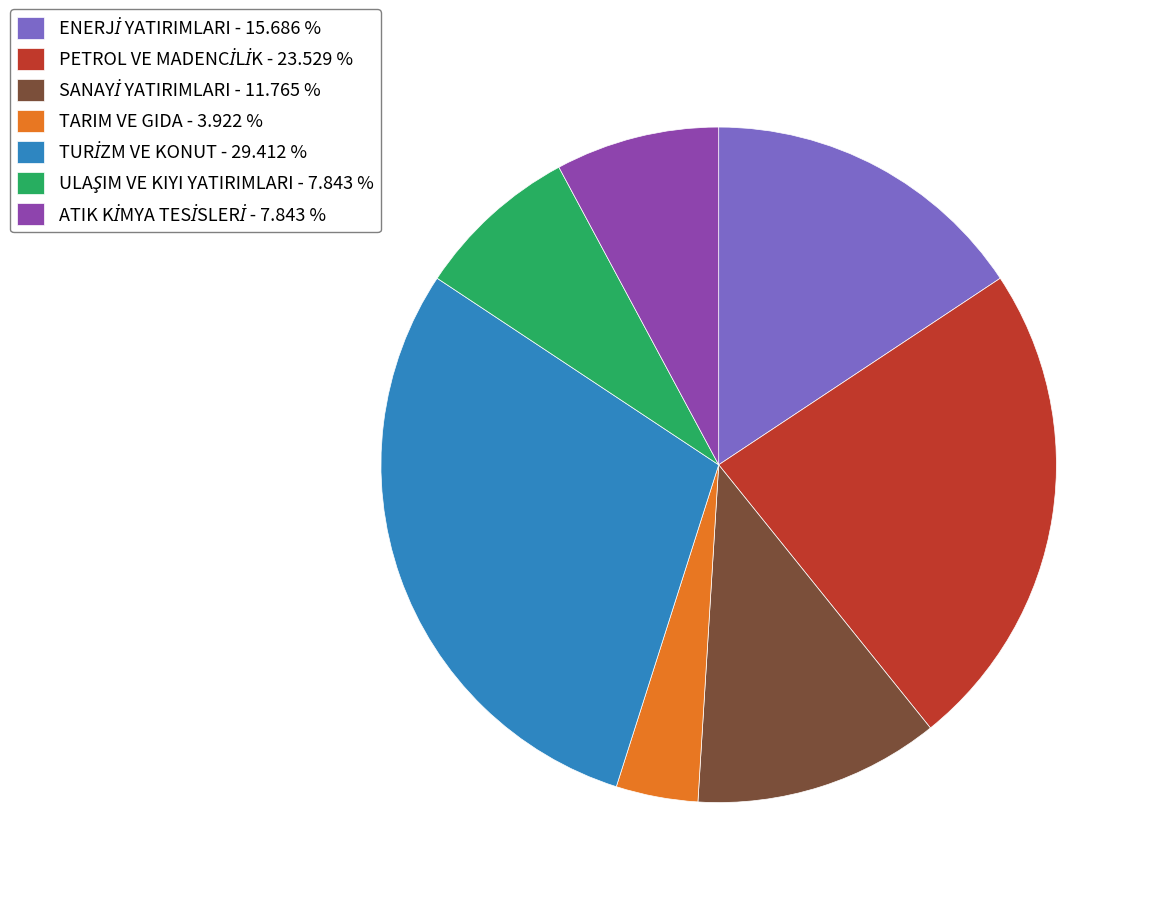

Does TARIM VE GIDA - 3.922 % account for over 50% of the chart?

No